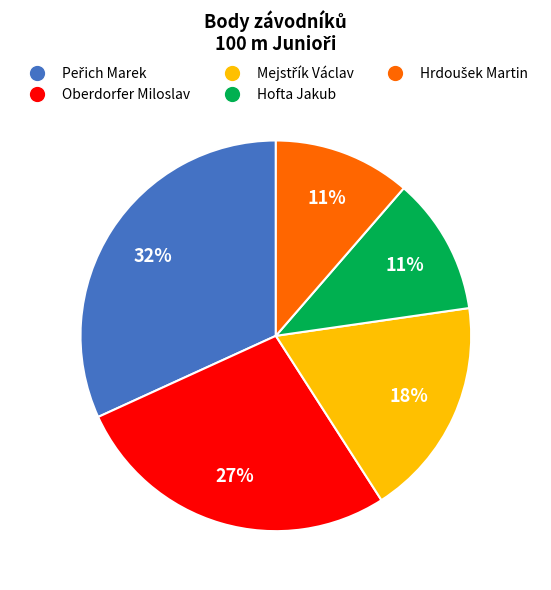

True or false: Oberdorfer Miloslav accounts for 41% of the total.

False